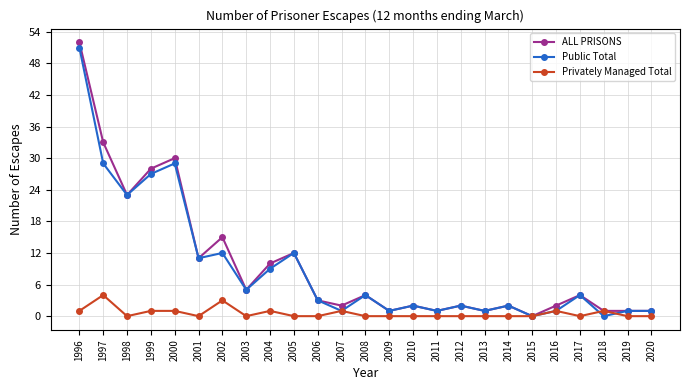

Reading left to right, transcribe all the data shown in this chart.

ALL PRISONS: 1996=52	1997=33	1998=23	1999=28	2000=30	2001=11	2002=15	2003=5	2004=10	2005=12	2006=3	2007=2	2008=4	2009=1	2010=2	2011=1	2012=2	2013=1	2014=2	2015=0	2016=2	2017=4	2018=1	2019=1	2020=1
Public Total: 1996=51	1997=29	1998=23	1999=27	2000=29	2001=11	2002=12	2003=5	2004=9	2005=12	2006=3	2007=1	2008=4	2009=1	2010=2	2011=1	2012=2	2013=1	2014=2	2015=0	2016=1	2017=4	2018=0	2019=1	2020=1
Privately Managed Total: 1996=1	1997=4	1998=0	1999=1	2000=1	2001=0	2002=3	2003=0	2004=1	2005=0	2006=0	2007=1	2008=0	2009=0	2010=0	2011=0	2012=0	2013=0	2014=0	2015=0	2016=1	2017=0	2018=1	2019=0	2020=0